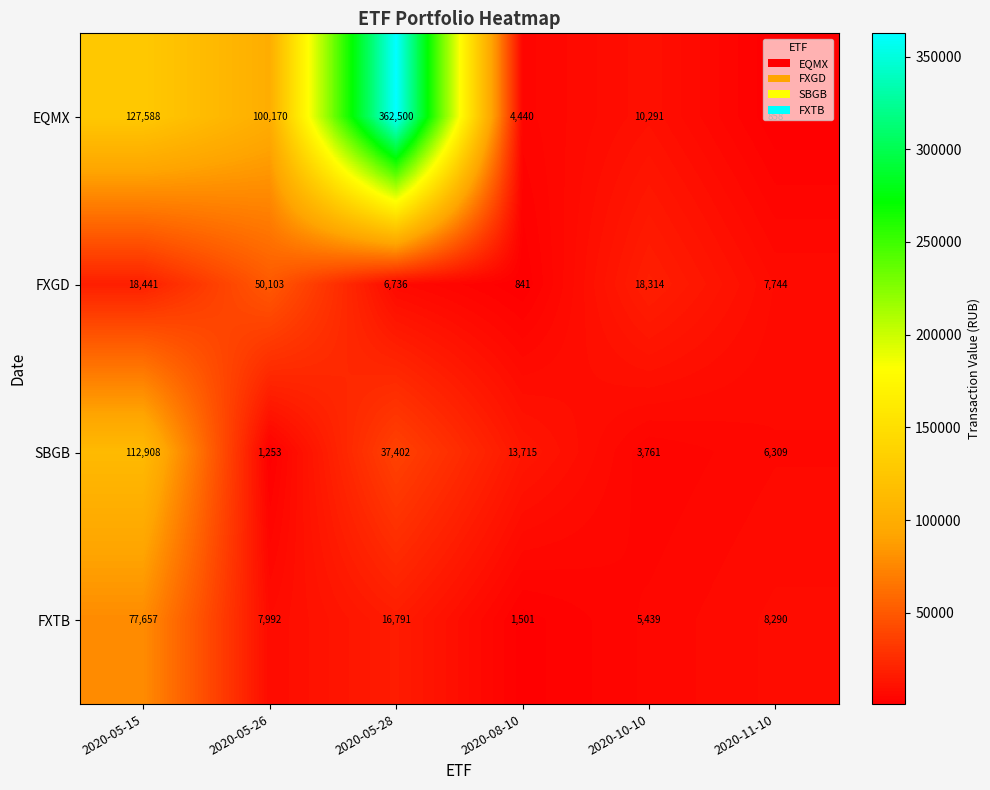

Count the number of data series in this chart.

4